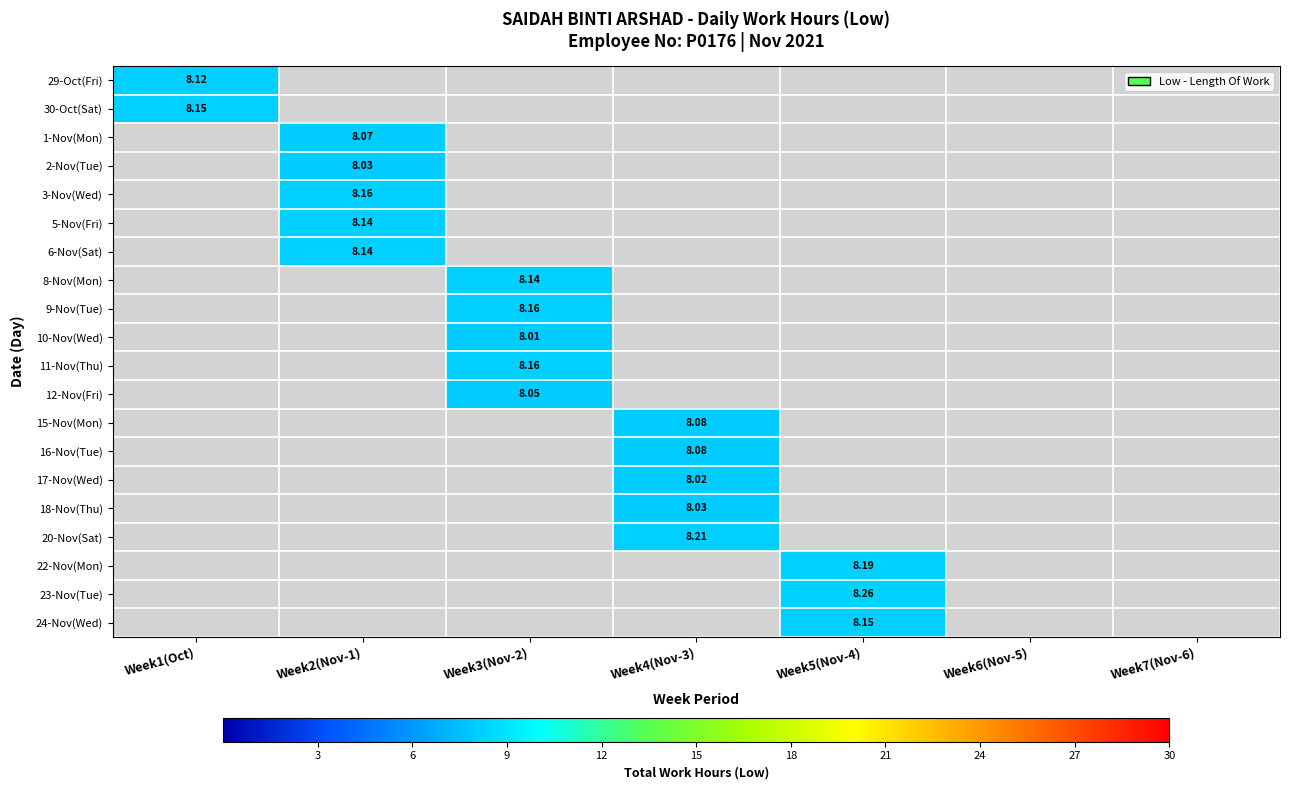

How many categories are shown in the chart?

7